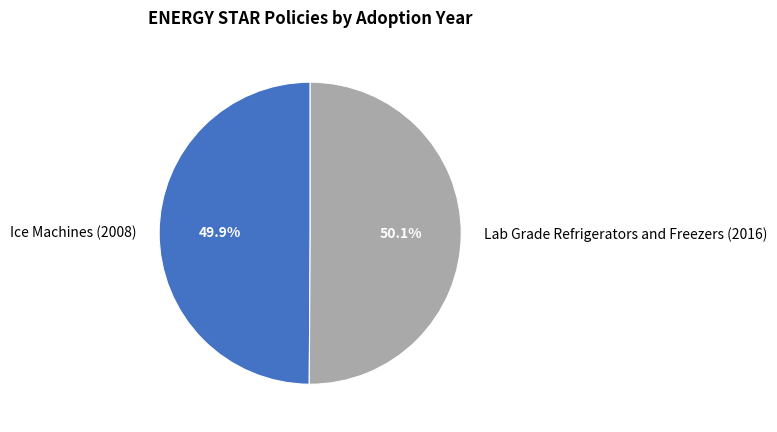

How many segments does this pie chart have?

2